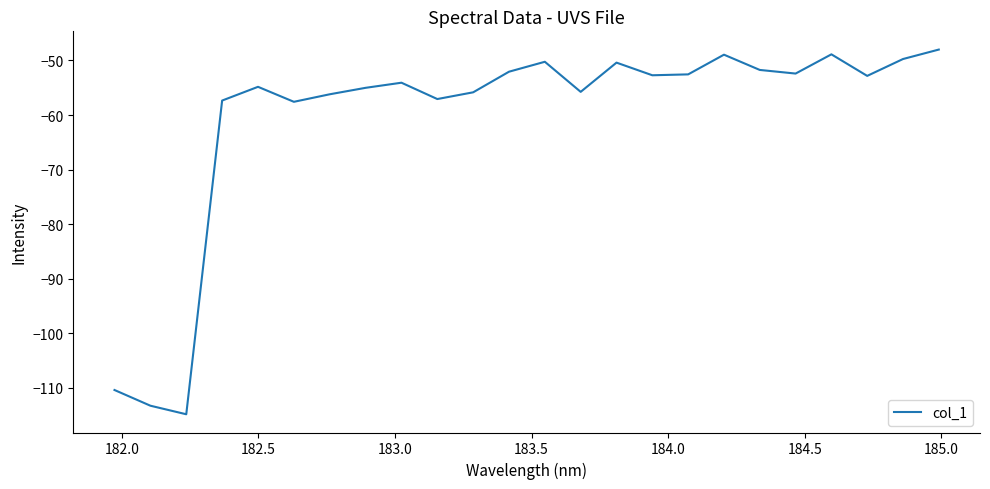

What is the smallest value displayed?

-114.8